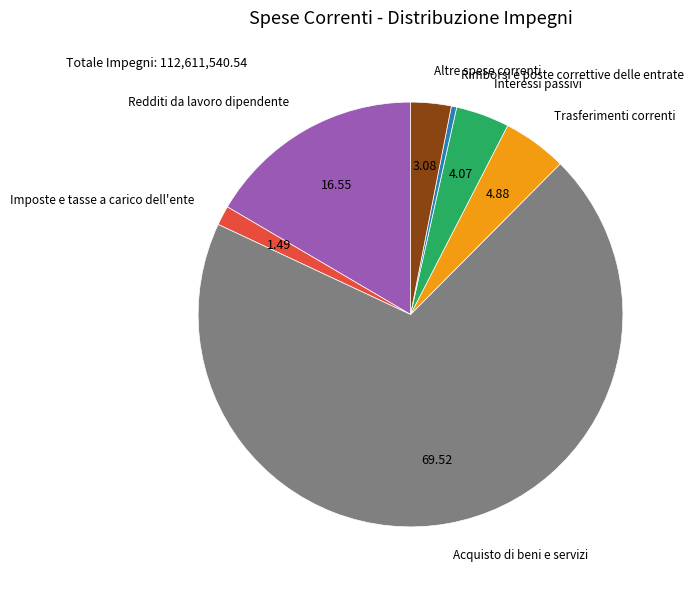

True or false: Redditi da lavoro dipendente accounts for 17% of the total.

True